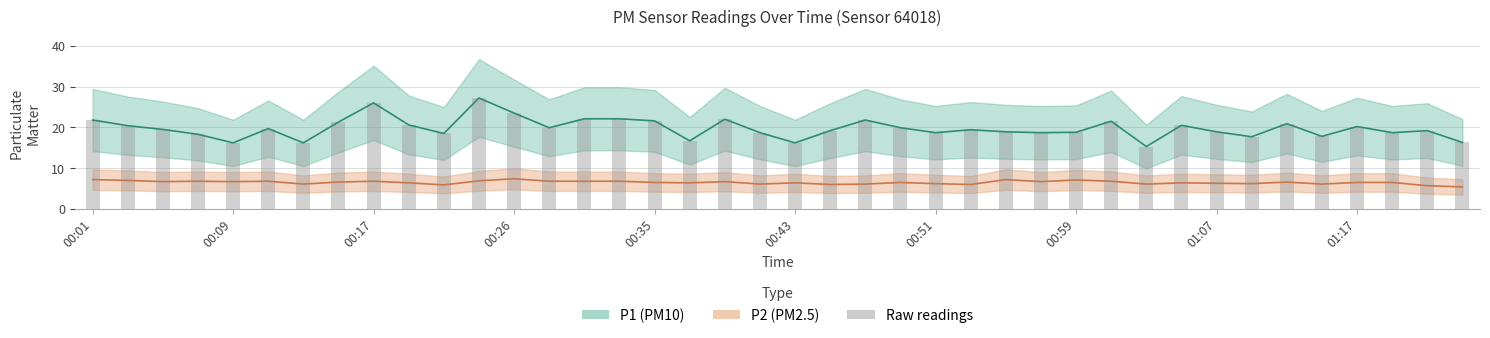

Are the bars horizontal?

No